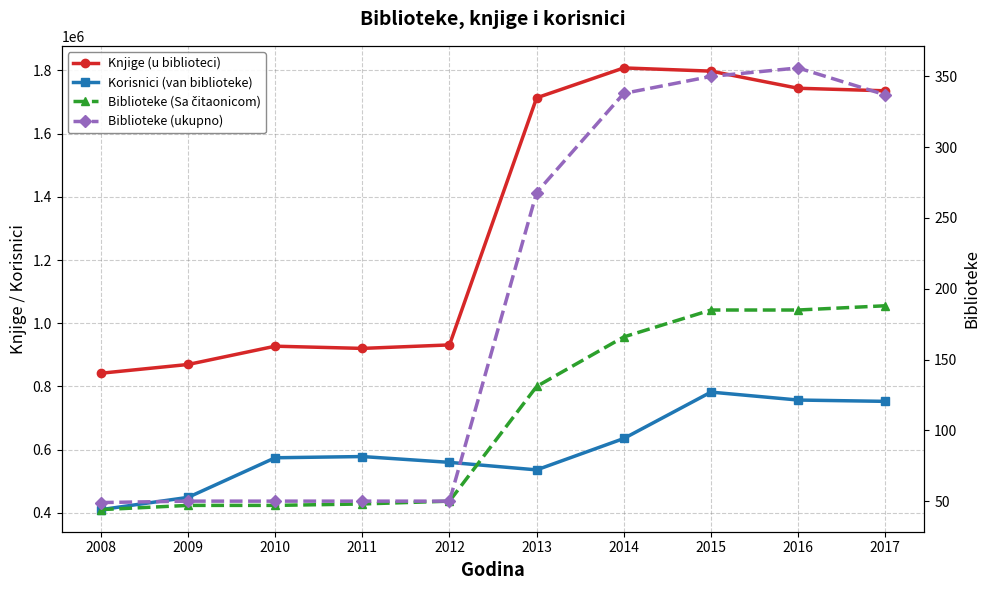

List the series in order of their peak value, lowest first.

Biblioteke (Sa čitaonicom), Biblioteke (ukupno), Korisnici (van biblioteke), Knjige (u biblioteci)